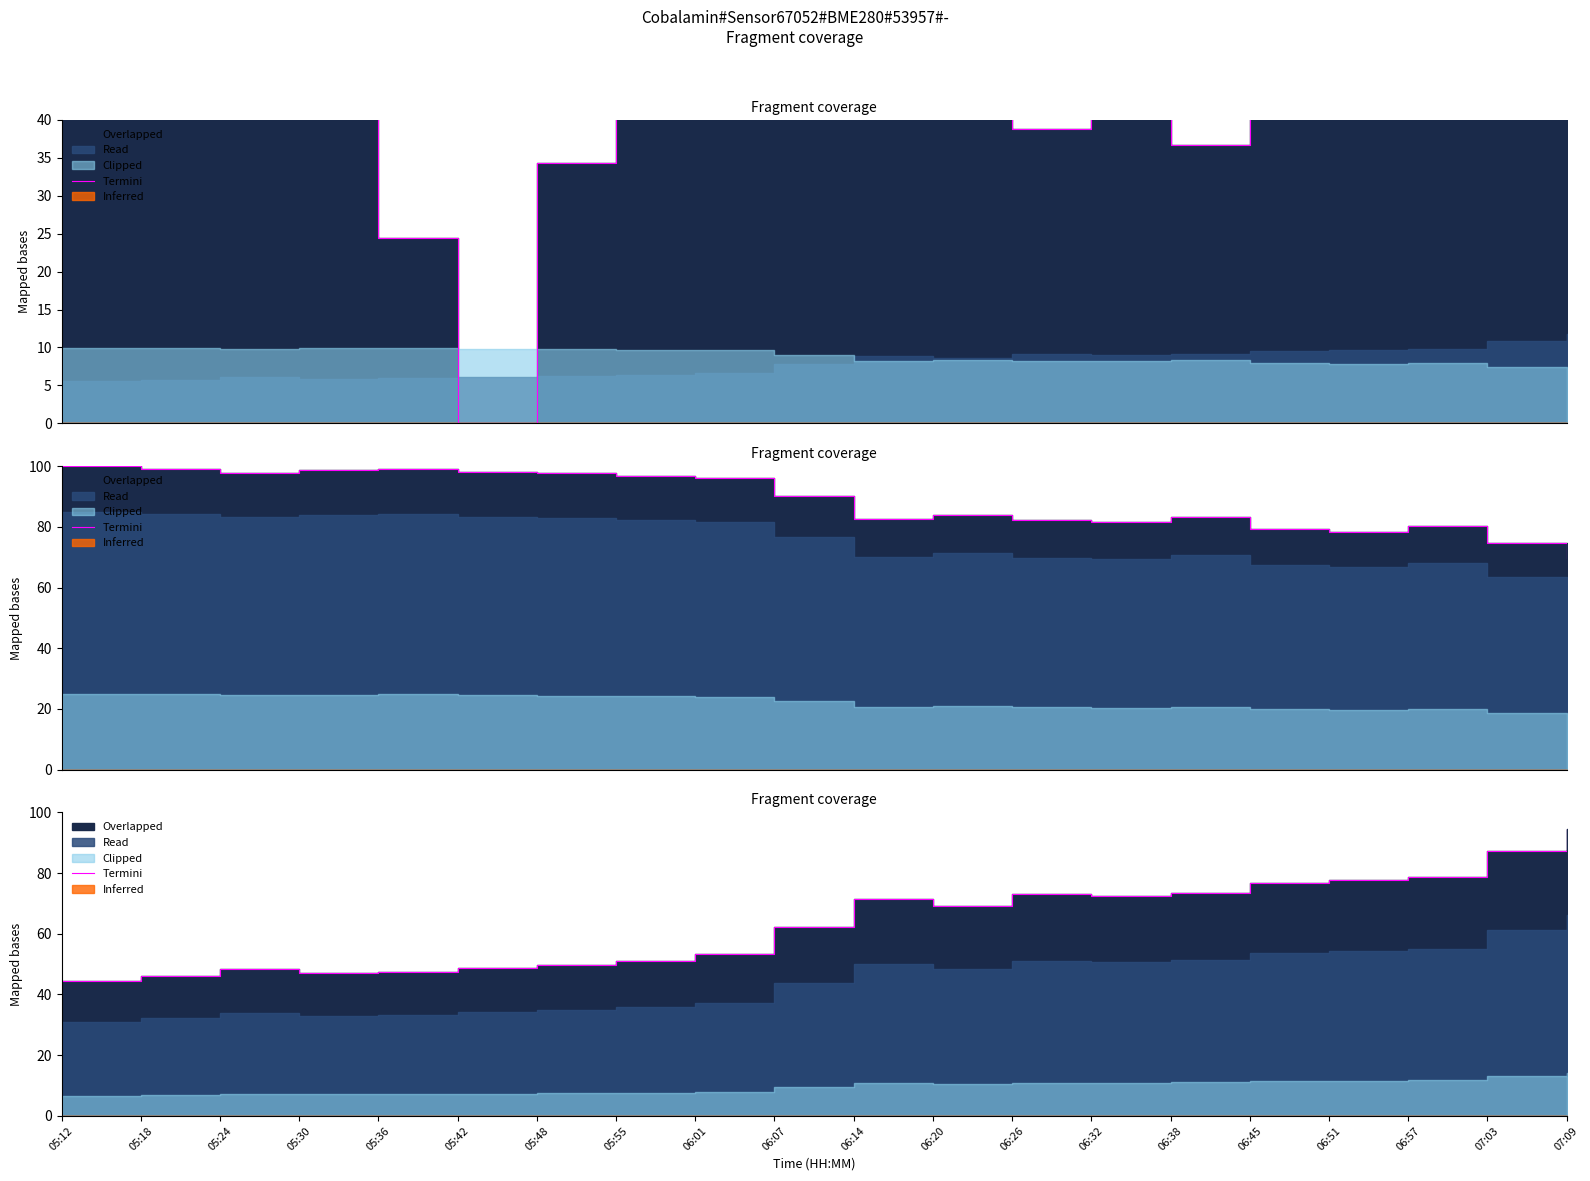

What is the ratio of the value at 05:42 to the value at 07:03?

0.6